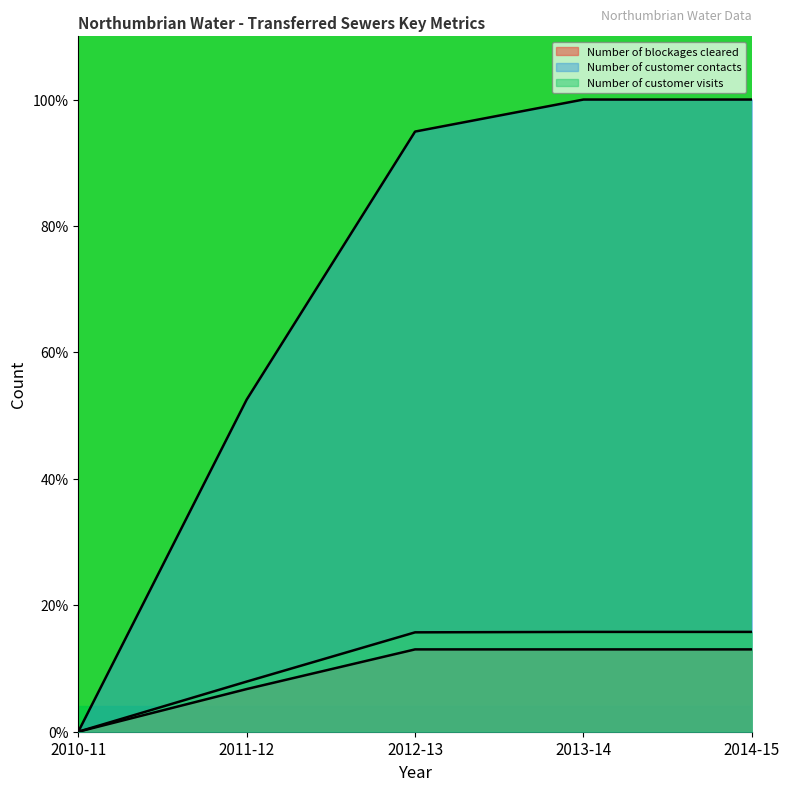

What is the approximate value of Number of customer visits at 2011-12?

7.9